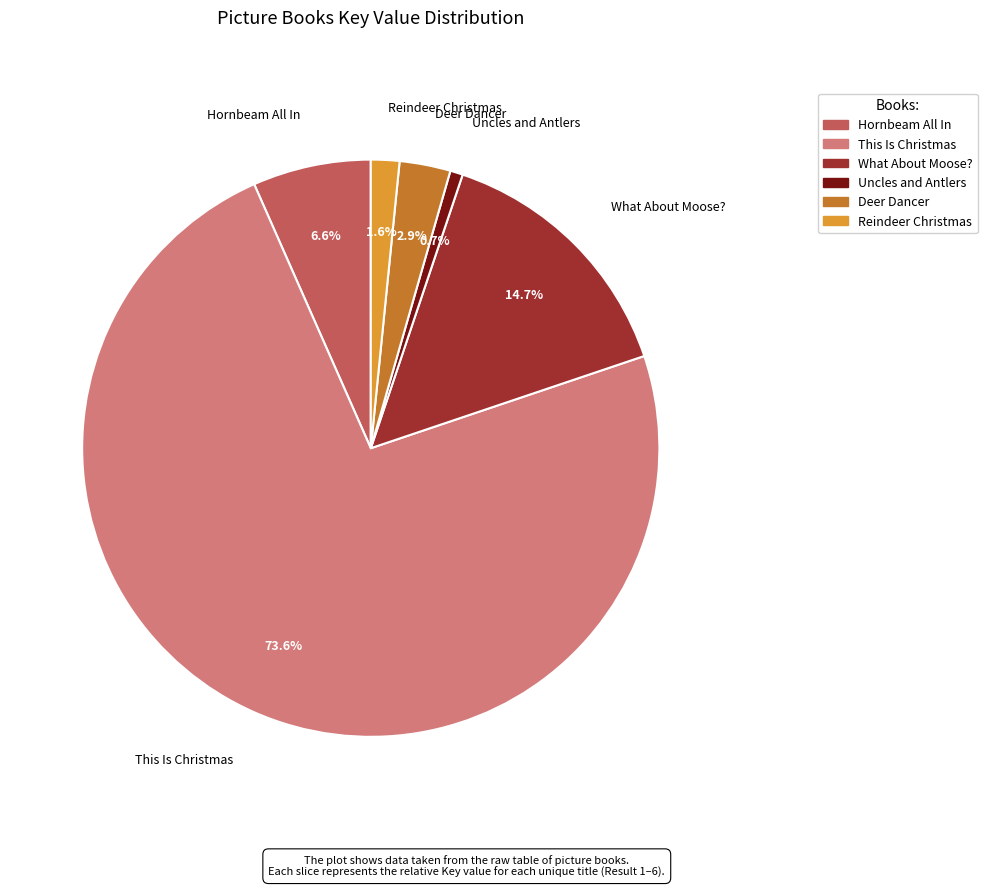

True or false: Hornbeam All In accounts for 7% of the total.

True